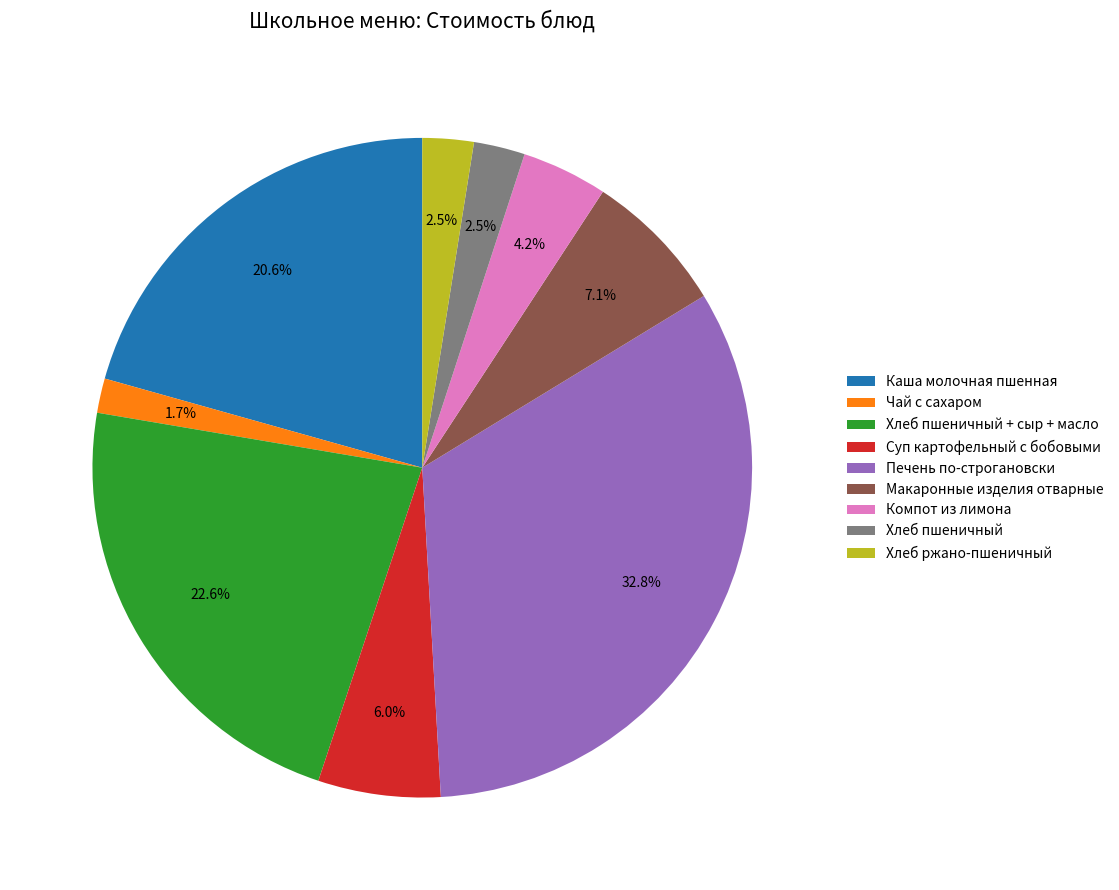

What is the ratio of the value at Компот из лимона to the value at Каша молочная пшенная?

0.2